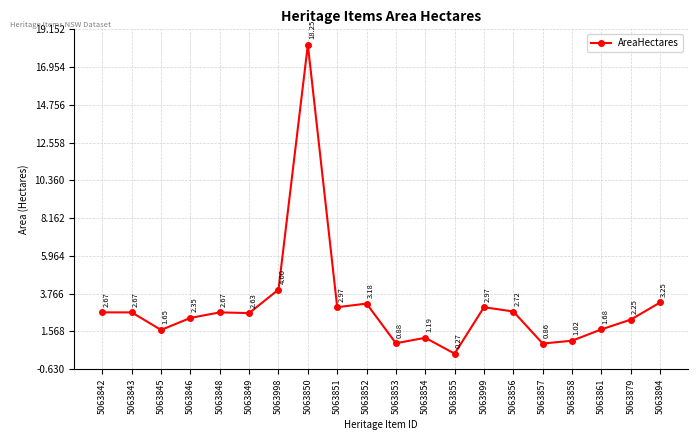

Where is the first local minimum?

5063845